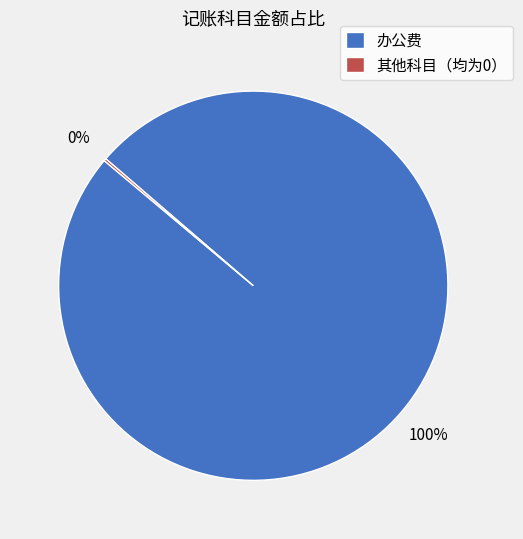

To the nearest percent, what is the difference between the largest and smallest slice percentages?

100%